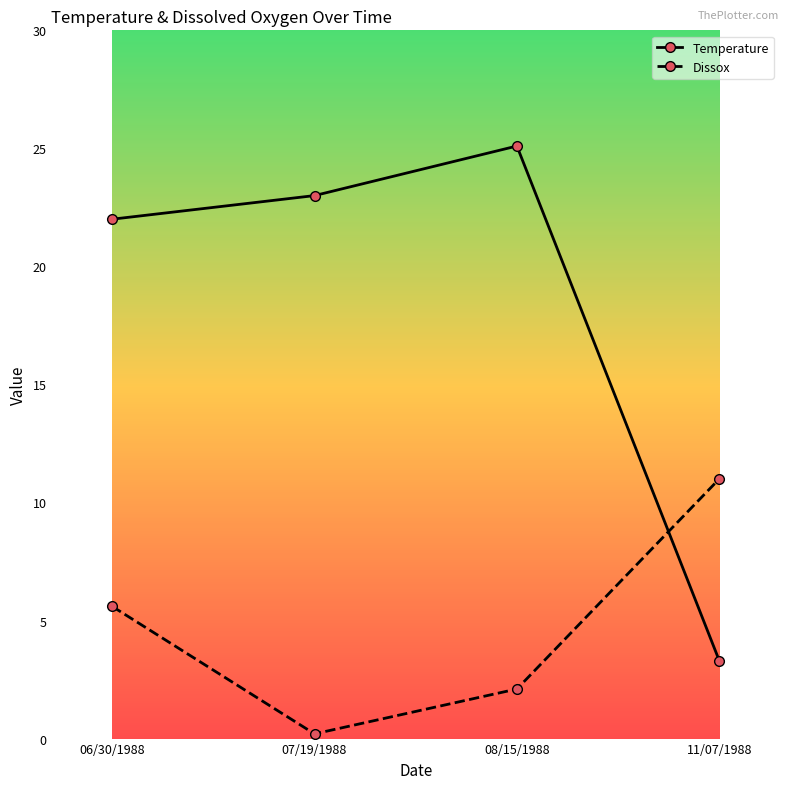

How many values in the Dissox series exceed 5?

2